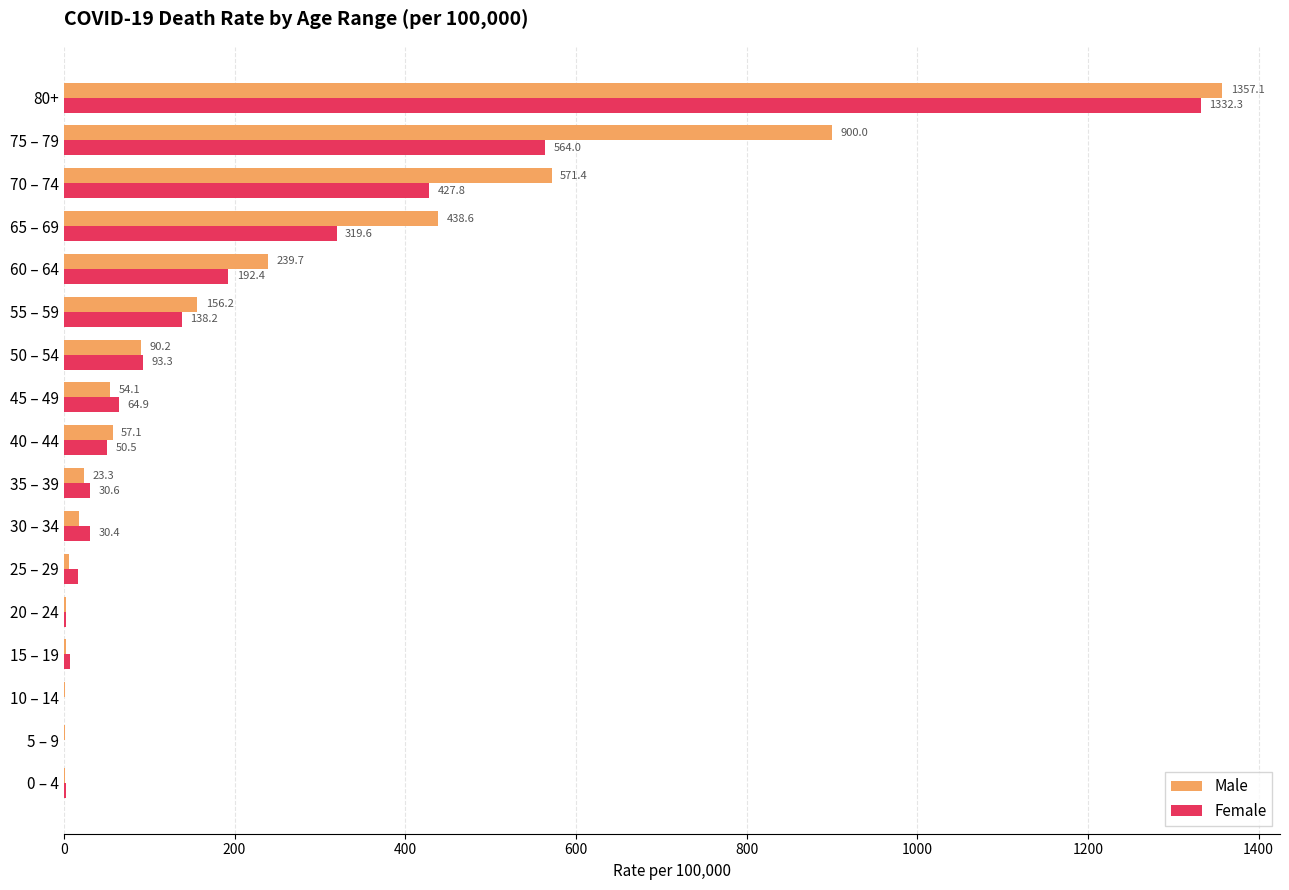

At which label is Female closest to 666?

75 – 79